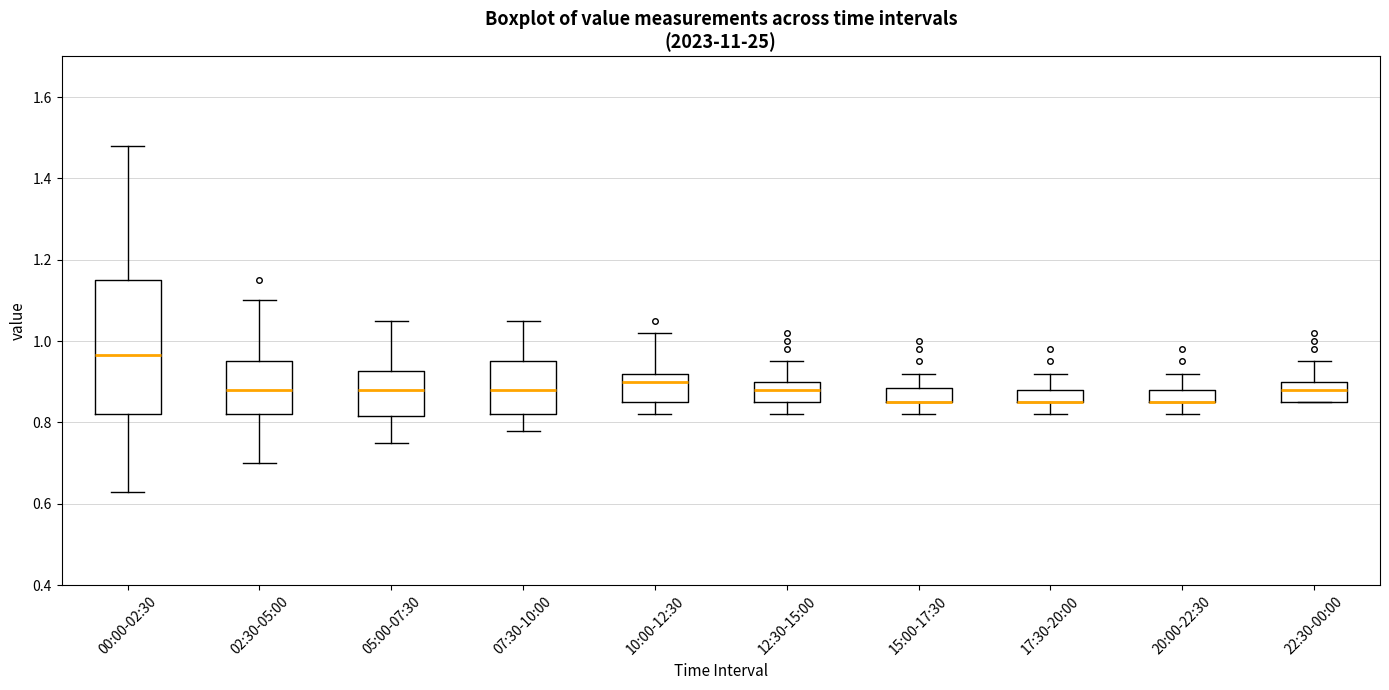

Reading left to right, read every box against the y-axis: the position of its median line, the range the box covers, and the ends of its whiskers. The values are not printed on the chart, so give them approximately, as read against the axis.

00:00-02:30: median 0.96, box 0.82 to 1.16, whiskers 0.64 to 1.48
02:30-05:00: median 0.88, box 0.82 to 0.96, whiskers 0.70 to 1.10
05:00-07:30: median 0.88, box 0.82 to 0.92, whiskers 0.76 to 1.06
07:30-10:00: median 0.88, box 0.82 to 0.96, whiskers 0.78 to 1.06
10:00-12:30: median 0.90, box 0.86 to 0.92, whiskers 0.82 to 1.02
12:30-15:00: median 0.88, box 0.86 to 0.90, whiskers 0.82 to 0.96
15:00-17:30: median 0.86 (drawn on the box's lower edge), box 0.86 to 0.88, whiskers 0.82 to 0.92
17:30-20:00: median 0.86 (drawn on the box's lower edge), box 0.86 to 0.88, whiskers 0.82 to 0.92
20:00-22:30: median 0.86 (drawn on the box's lower edge), box 0.86 to 0.88, whiskers 0.82 to 0.92
22:30-00:00: median 0.88, box 0.86 to 0.90, whiskers 0.86 to 0.96